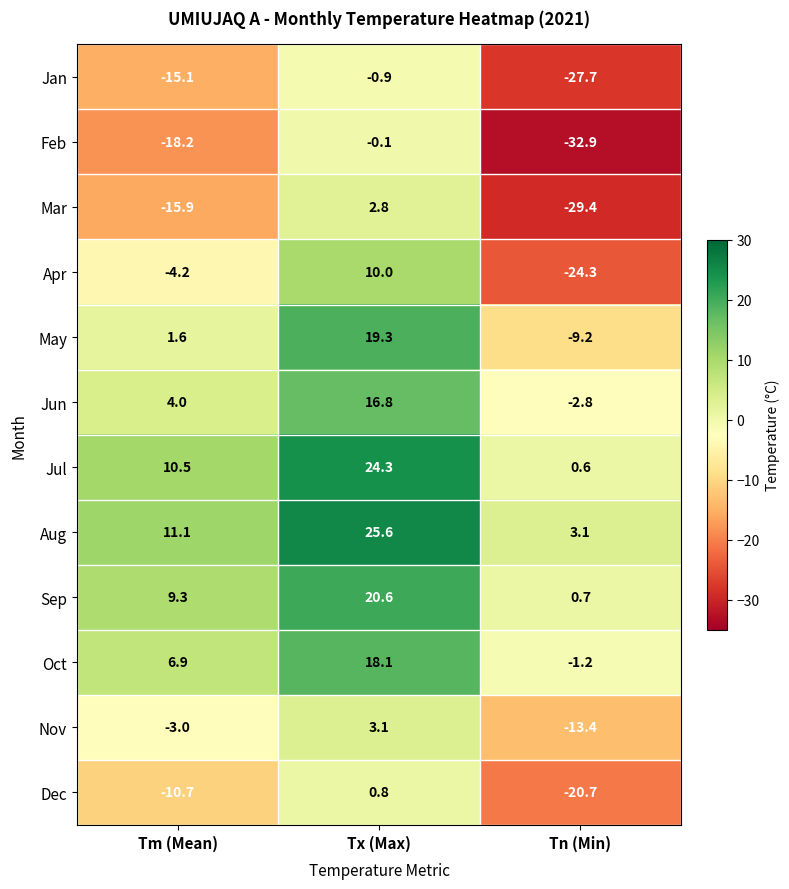

How many categories are shown in the chart?

3